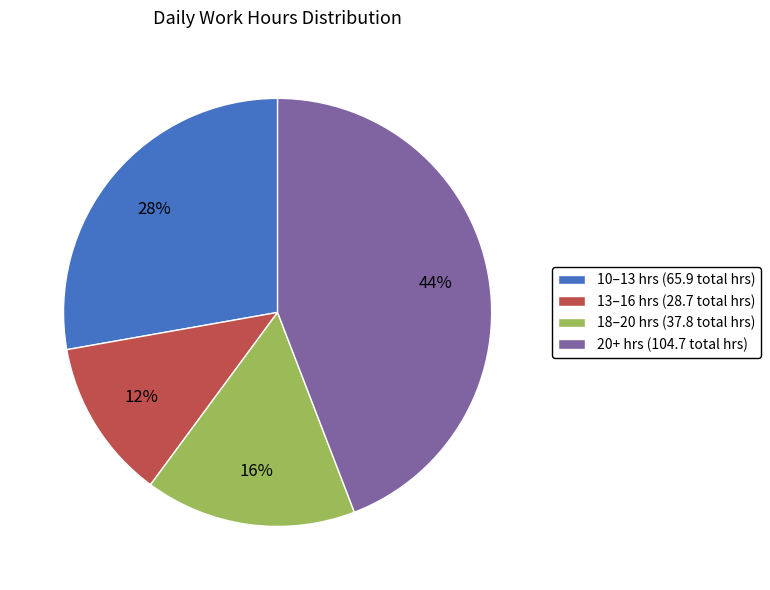

Is it true that 20+ hrs (104.7 total hrs) is 31% of the pie?

False